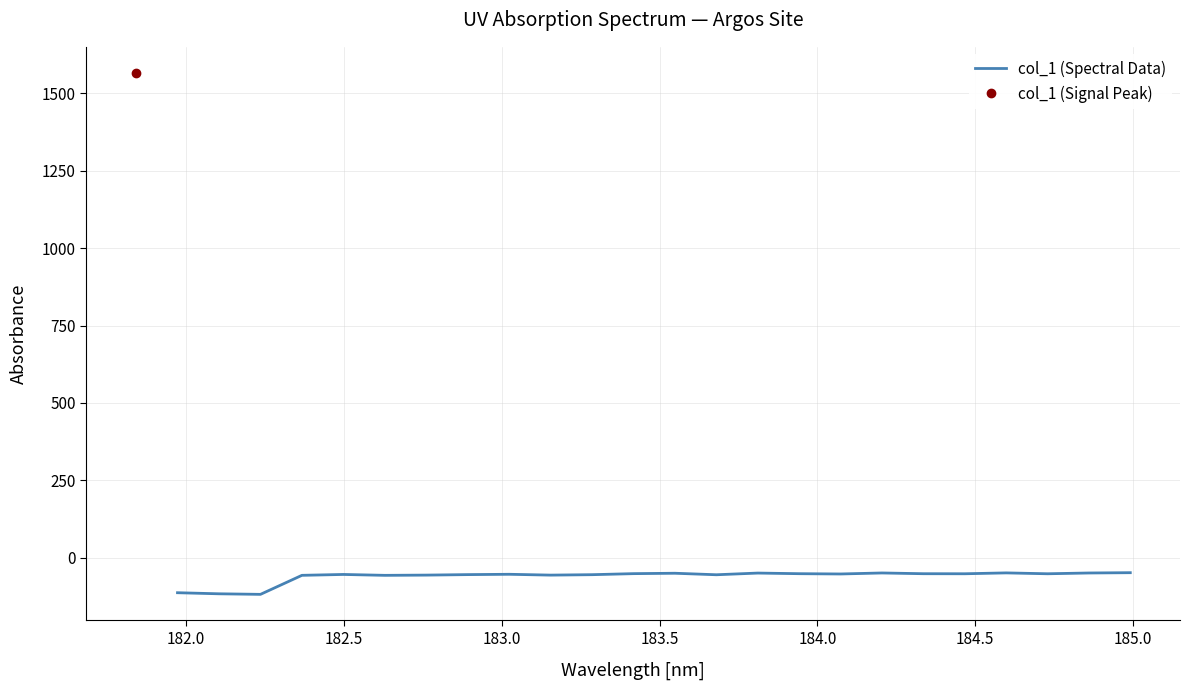

How many lines are shown in the chart?

1